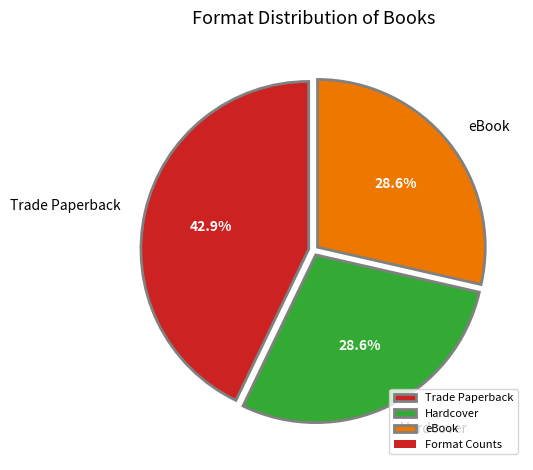

To the nearest percent, what is the difference between the Hardcover and Trade Paperback slice percentages?

14%